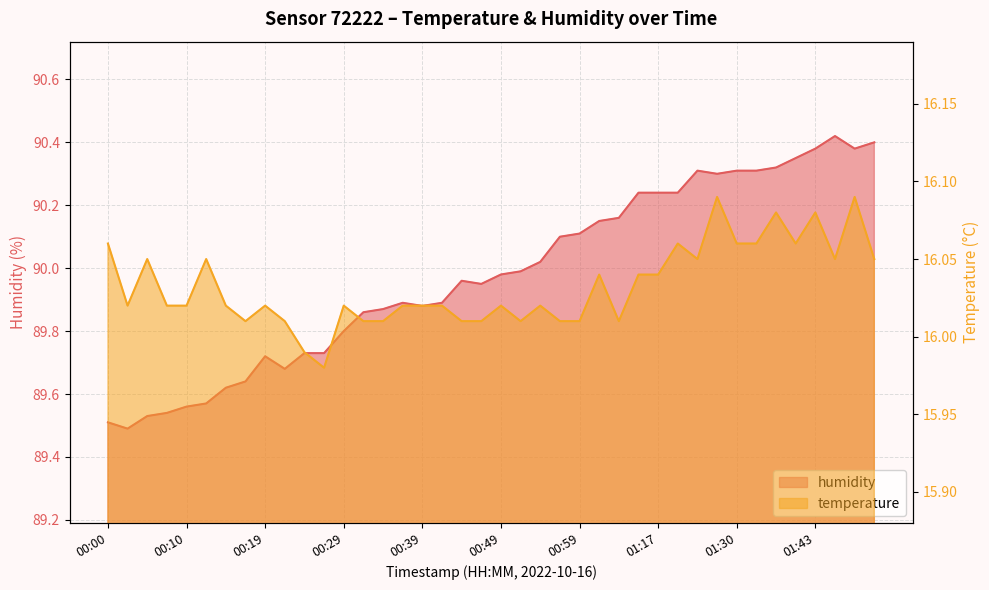

Where is humidity nearest to the value 89?

00:02